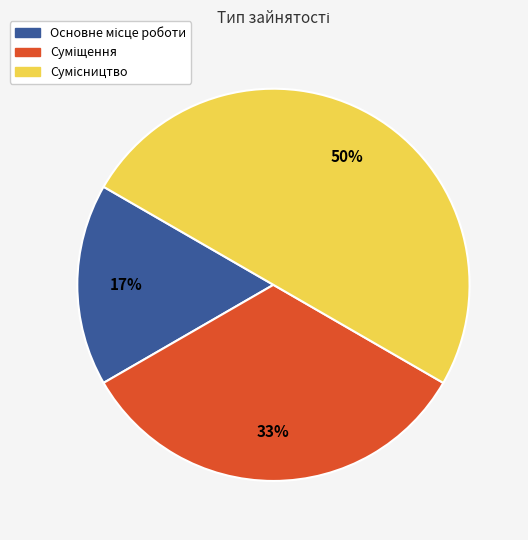

To the nearest percent, what is the average slice percentage?

33%